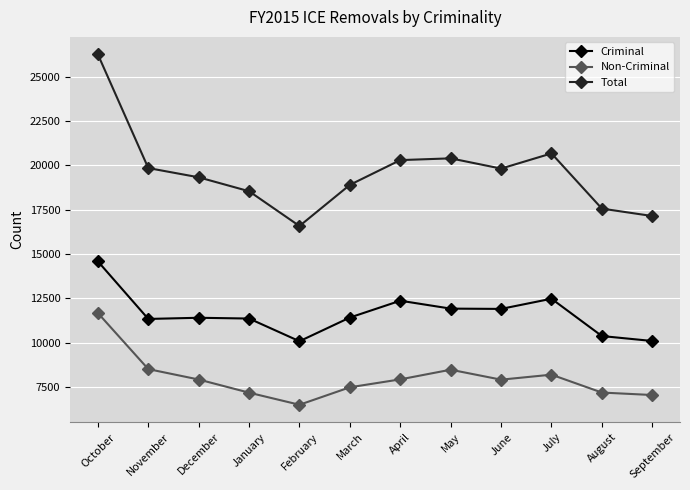

Which label corresponds to the largest value in the chart?

October